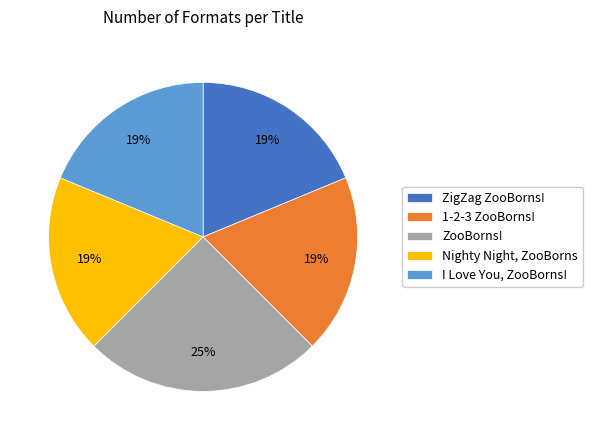

How many segments does this pie chart have?

5